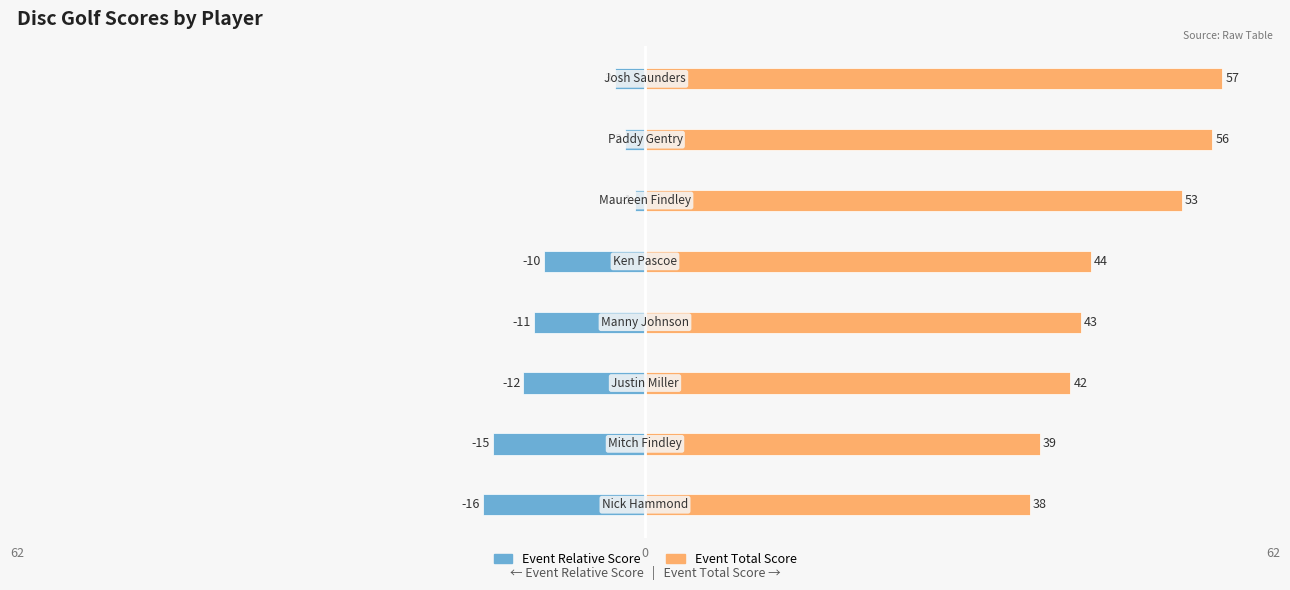

What is the difference between the highest and lowest values at 0?

54